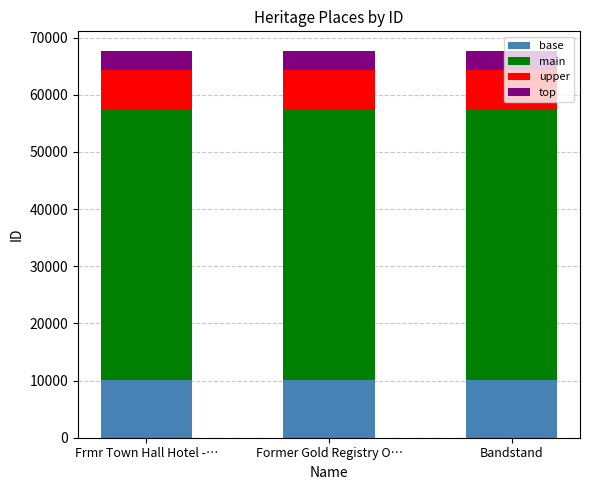

What is the total value across all series at Former Gold Registry O…?

67718.0